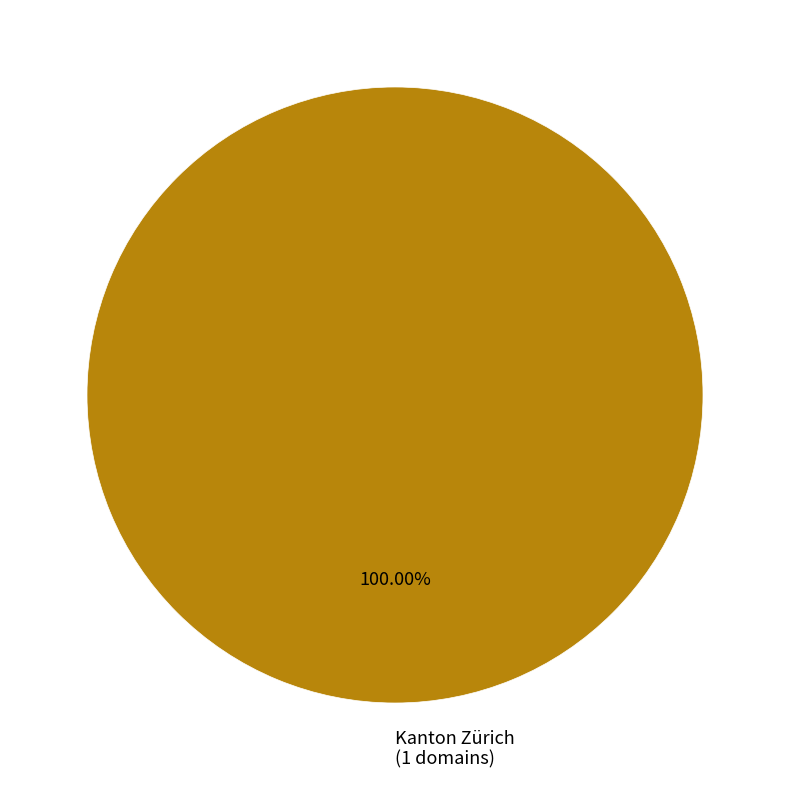

Is Kanton Zürich the majority of the pie?

Yes